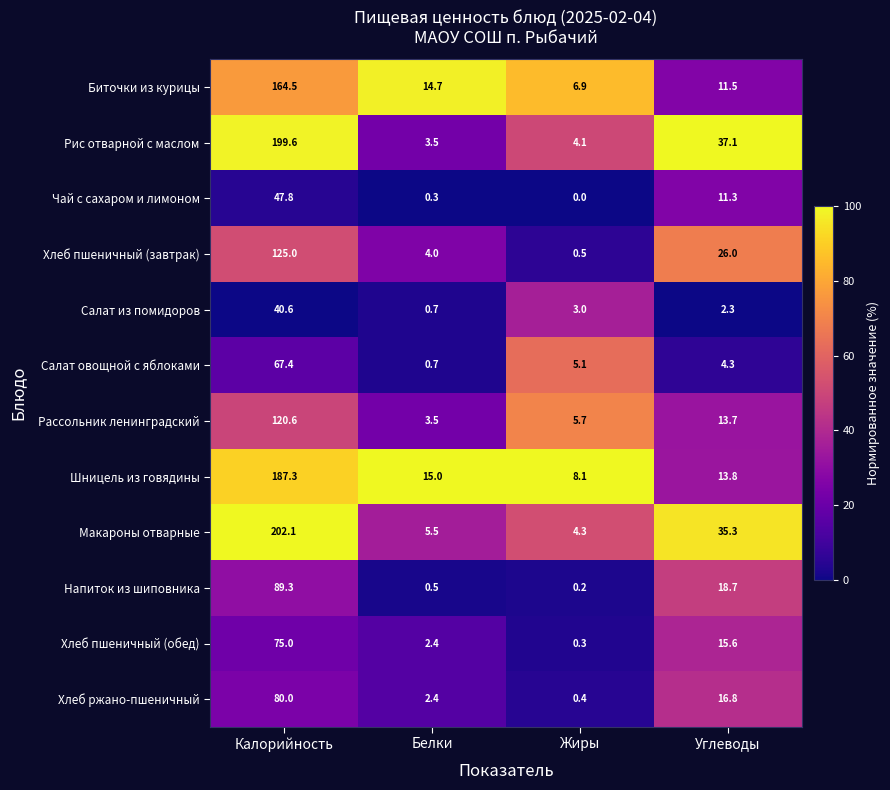

What is the lowest value of the Хлеб пшеничный (завтрак) series?

0.5